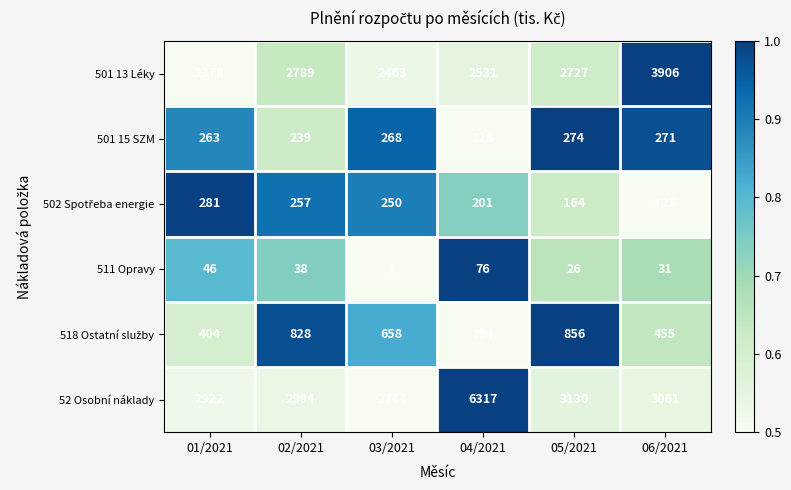

At which category is the sum across all series the highest?

04/2021